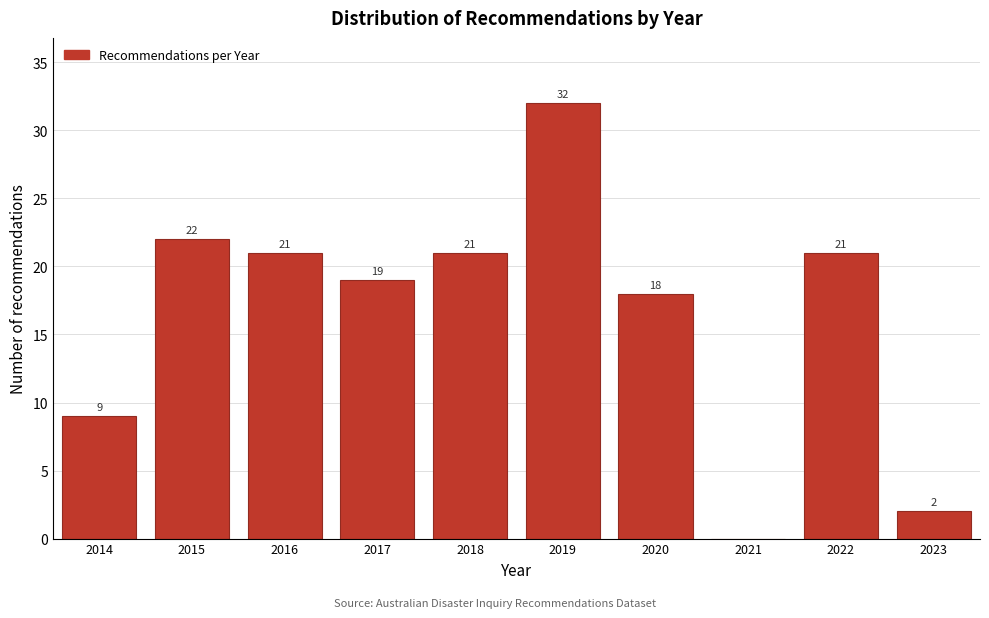

Reading left to right, what are all the values shown in this chart?

2014=9	2015=22	2016=21	2017=19	2018=21	2019=32	2020=18	2021=0	2022=21	2023=2